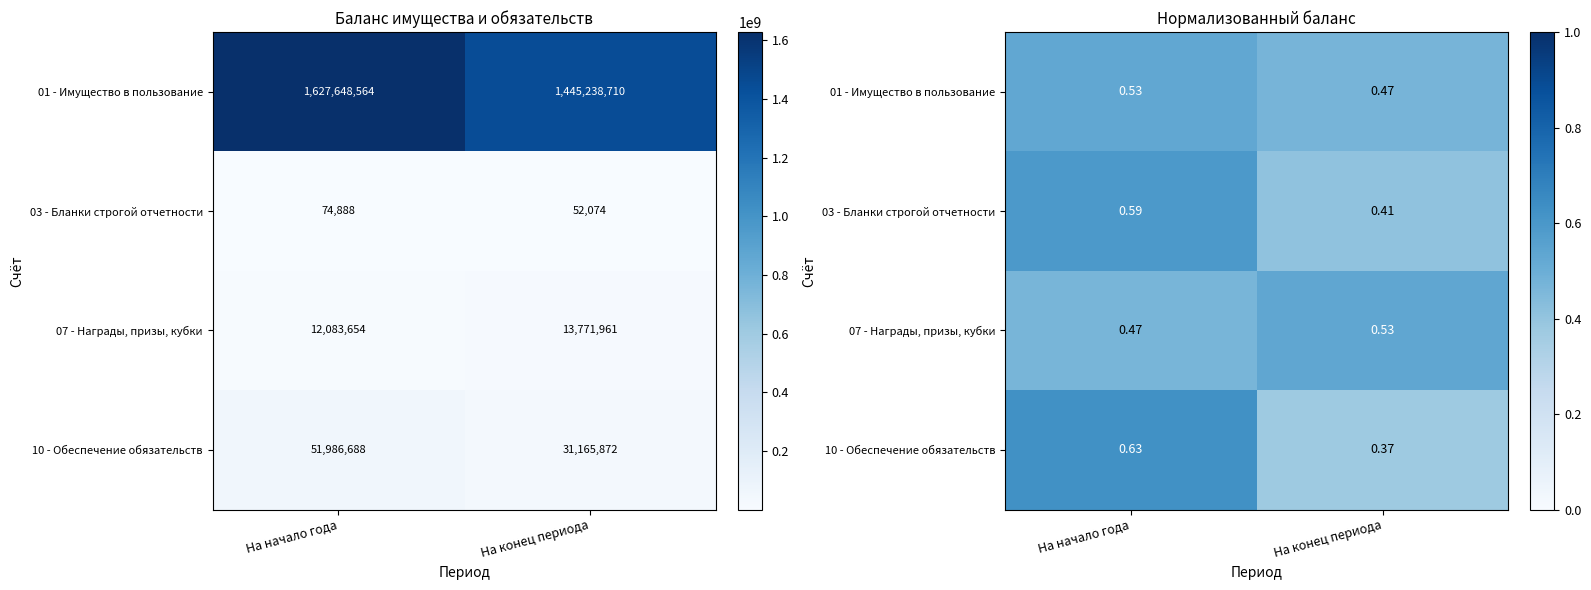

Between На начало года and На конец периода, which series saw the biggest shift?

10 - Обеспечение обязательств